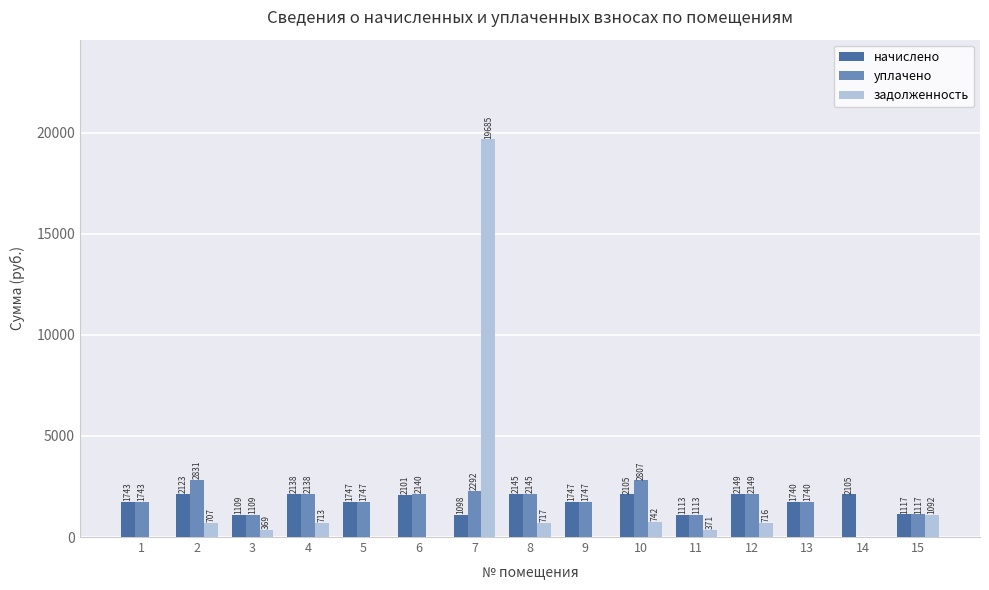

Is it true that уплачено equals 2292.5 at 7?

True